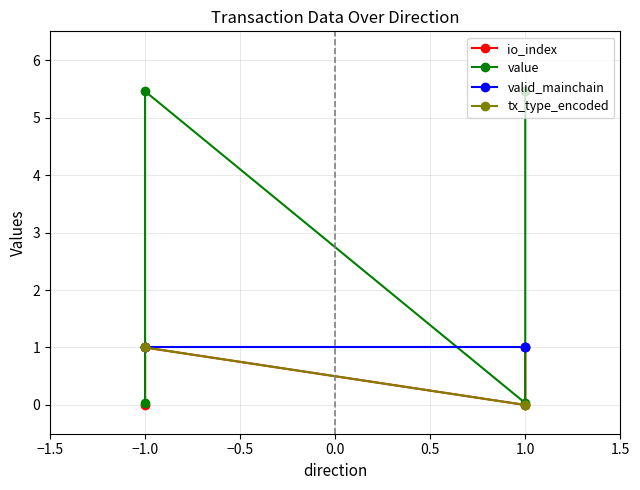

What is the label of the 2nd point from the left?

−1.0